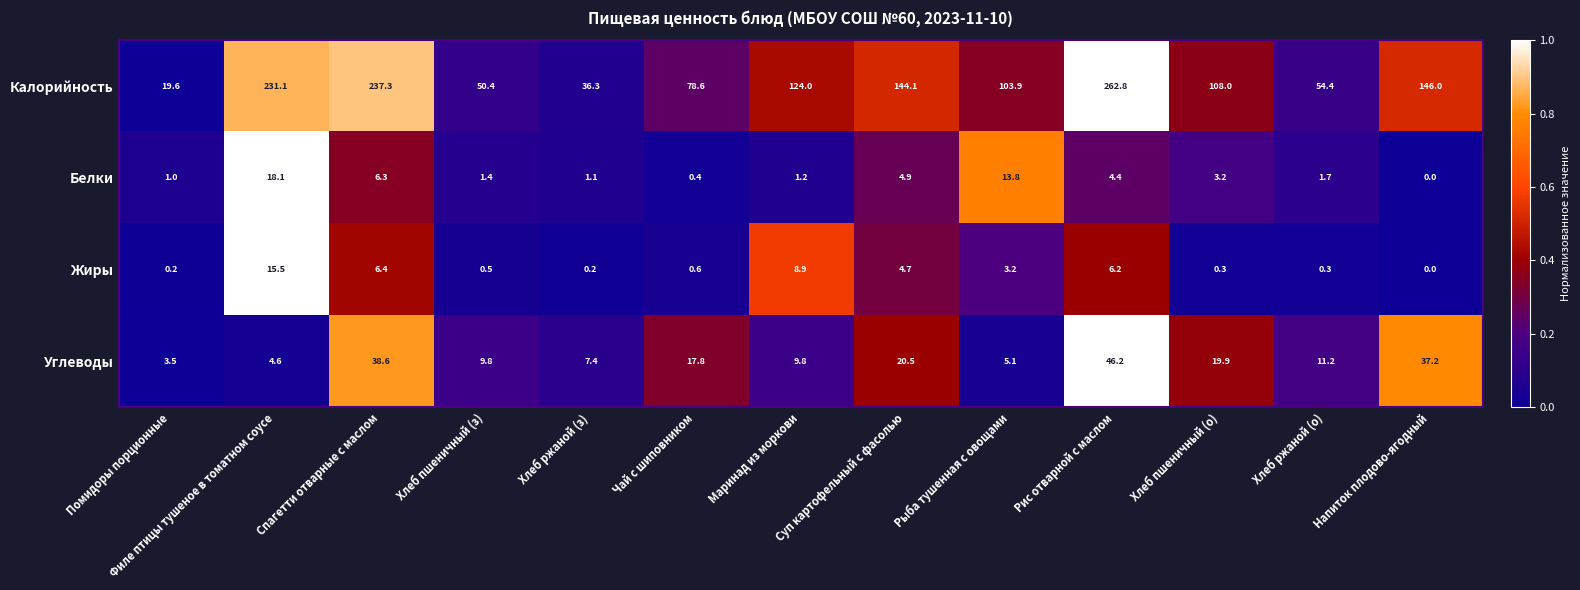

At how many categories does at least one series exceed 0?

13